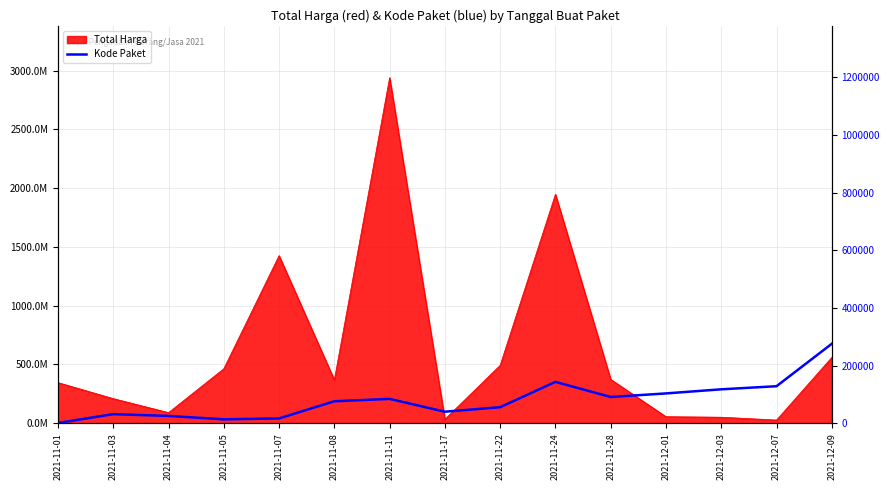

How many points are higher than both their immediate neighbors (excluding endpoints)?

3